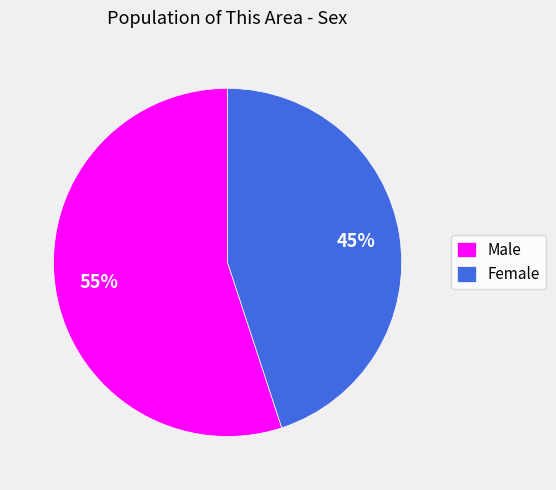

Is it true that Male is 66% of the pie?

False